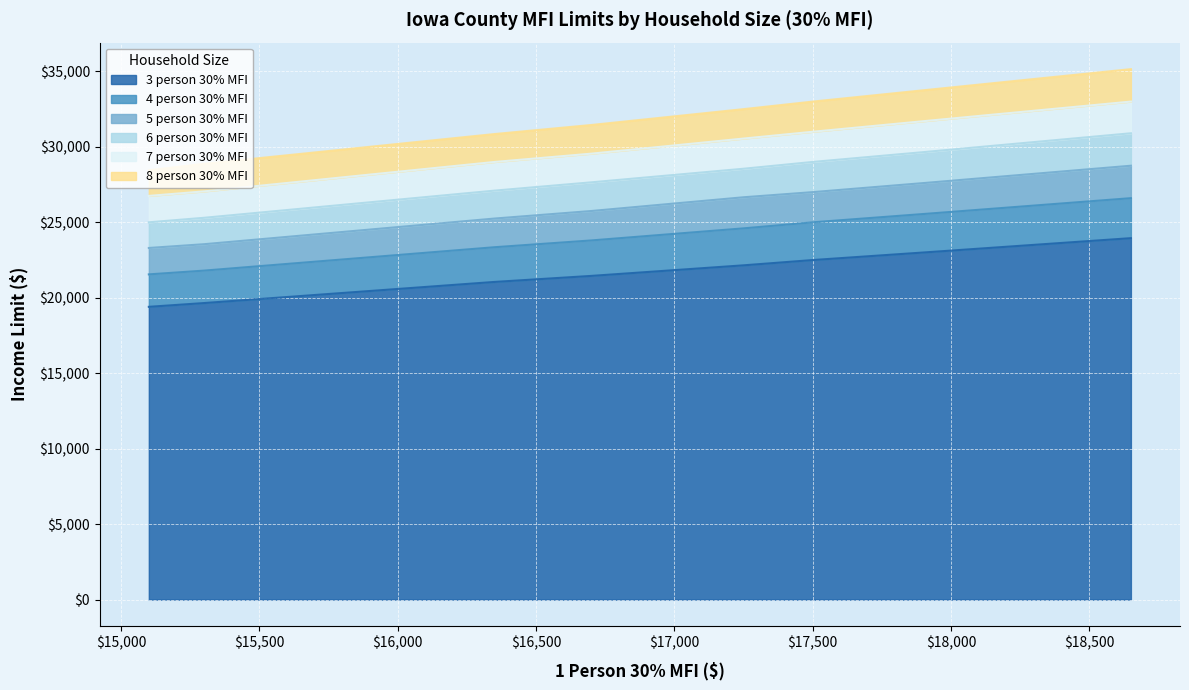

Reading left to right, extract all data points from this chart.

3 person 30% MFI: Adair County, IA=19400	Adams County, IA=19400	Allamakee County, IA=19400	Appanoose County, IA=19400	Audubon County, IA=19400	Benton County, IA HUD Metro FMR Area=22500	Boone County, IA=21450	Bremer County, IA HUD Metro FMR Area=23950	Buchanan County, IA=21050	Buena Vista County, IA=19400	Butler County, IA=19650	Calhoun County, IA=19400	Carroll County, IA=22150	Cass County, IA=19400	Cedar County, IA=23000
4 person 30% MFI: Adair County, IA=21550	Adams County, IA=21550	Allamakee County, IA=21550	Appanoose County, IA=21550	Audubon County, IA=21550	Benton County, IA HUD Metro FMR Area=25000	Boone County, IA=23800	Bremer County, IA HUD Metro FMR Area=26600	Buchanan County, IA=23350	Buena Vista County, IA=21550	Butler County, IA=21800	Calhoun County, IA=21550	Carroll County, IA=24600	Cass County, IA=21550	Cedar County, IA=25550
5 person 30% MFI: Adair County, IA=23300	Adams County, IA=23300	Allamakee County, IA=23300	Appanoose County, IA=23300	Audubon County, IA=23300	Benton County, IA HUD Metro FMR Area=27000	Boone County, IA=25750	Bremer County, IA HUD Metro FMR Area=28750	Buchanan County, IA=25250	Buena Vista County, IA=23300	Butler County, IA=23550	Calhoun County, IA=23300	Carroll County, IA=26660	Cass County, IA=23300	Cedar County, IA=27600
6 person 30% MFI: Adair County, IA=25000	Adams County, IA=25000	Allamakee County, IA=25000	Appanoose County, IA=25000	Audubon County, IA=25000	Benton County, IA HUD Metro FMR Area=29000	Boone County, IA=27650	Bremer County, IA HUD Metro FMR Area=30900	Buchanan County, IA=27100	Buena Vista County, IA=25000	Butler County, IA=25300	Calhoun County, IA=25000	Carroll County, IA=28550	Cass County, IA=25000	Cedar County, IA=29650
7 person 30% MFI: Adair County, IA=26750	Adams County, IA=26750	Allamakee County, IA=26750	Appanoose County, IA=26750	Audubon County, IA=26750	Benton County, IA HUD Metro FMR Area=31000	Boone County, IA=29550	Bremer County, IA HUD Metro FMR Area=33000	Buchanan County, IA=29000	Buena Vista County, IA=26750	Butler County, IA=27050	Calhoun County, IA=26750	Carroll County, IA=30550	Cass County, IA=26750	Cedar County, IA=31700
8 person 30% MFI: Adair County, IA=28450	Adams County, IA=28450	Allamakee County, IA=28450	Appanoose County, IA=28450	Audubon County, IA=28450	Benton County, IA HUD Metro FMR Area=33000	Boone County, IA=31450	Bremer County, IA HUD Metro FMR Area=35150	Buchanan County, IA=30850	Buena Vista County, IA=28450	Butler County, IA=28880	Calhoun County, IA=28450	Carroll County, IA=32500	Cass County, IA=28450	Cedar County, IA=33750